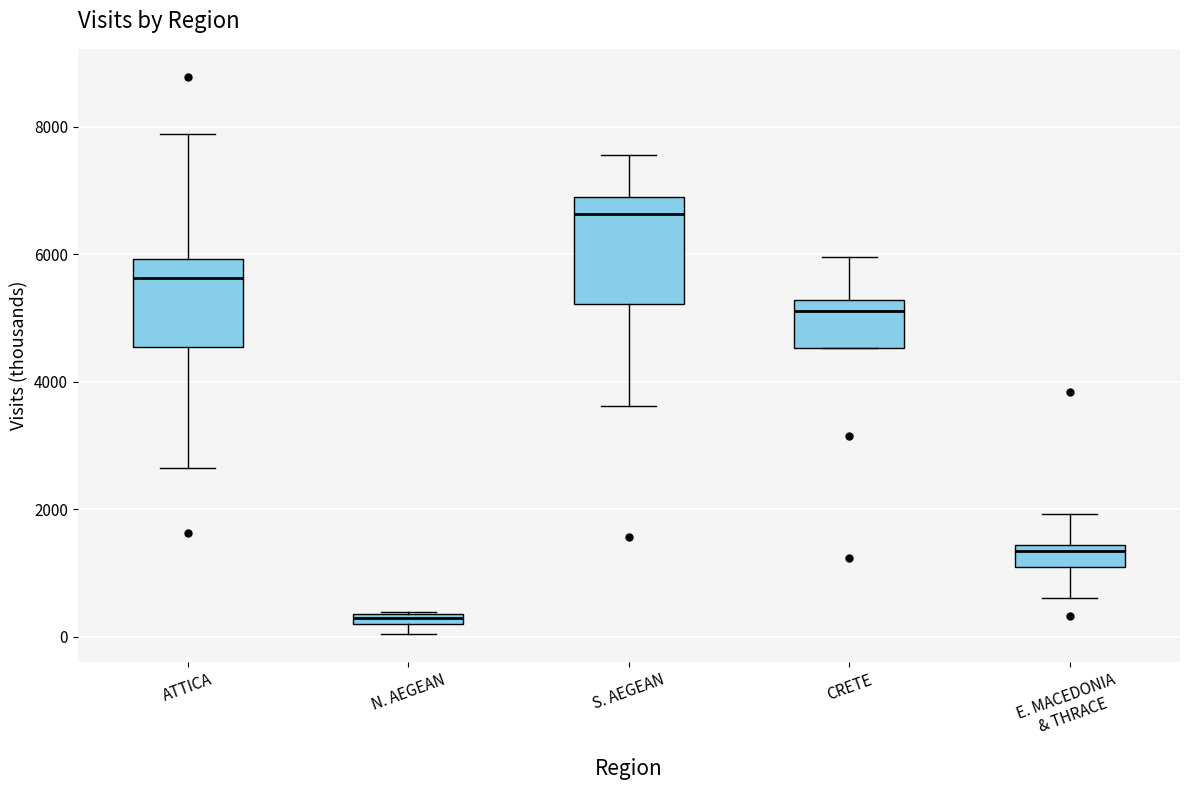

Comparing the boxes themselves (not the whiskers), which one is the tallest?

S. AEGEAN